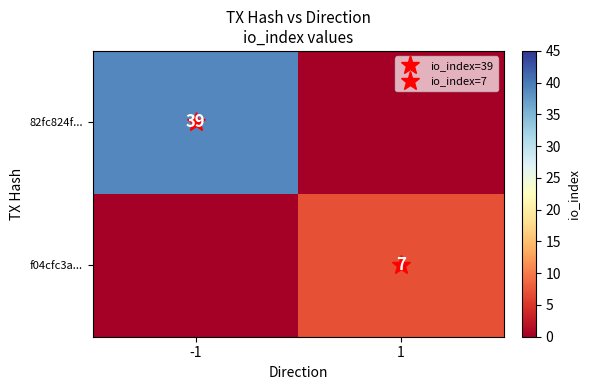

At which category is the sum across all series the highest?

-1